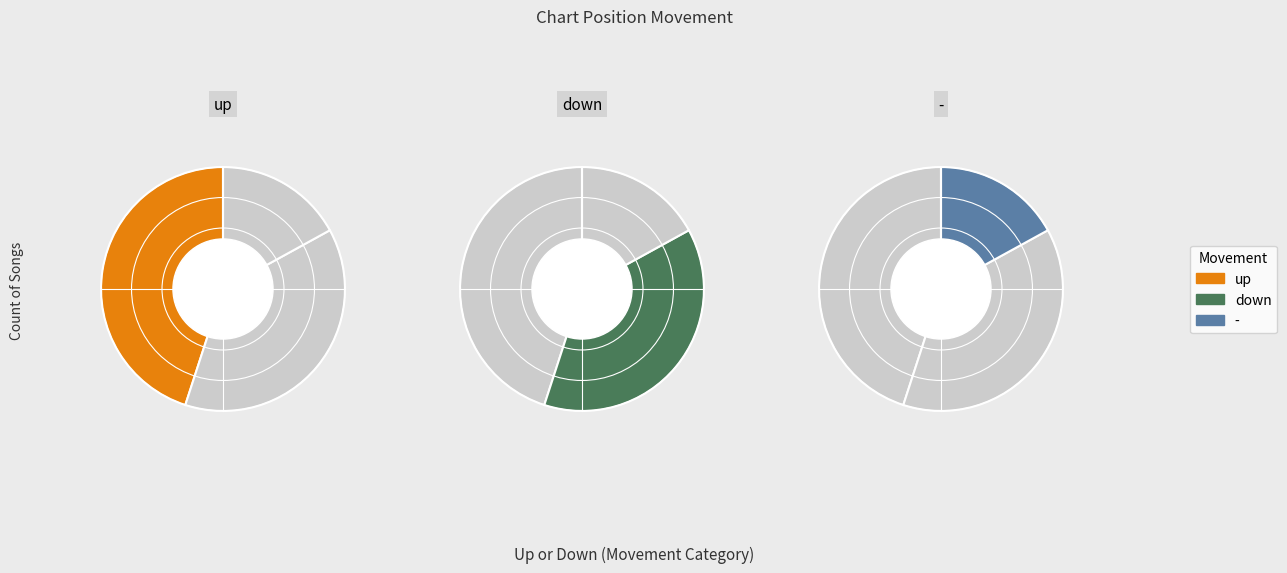

Is there any slice that represents more than half of the pie?

No